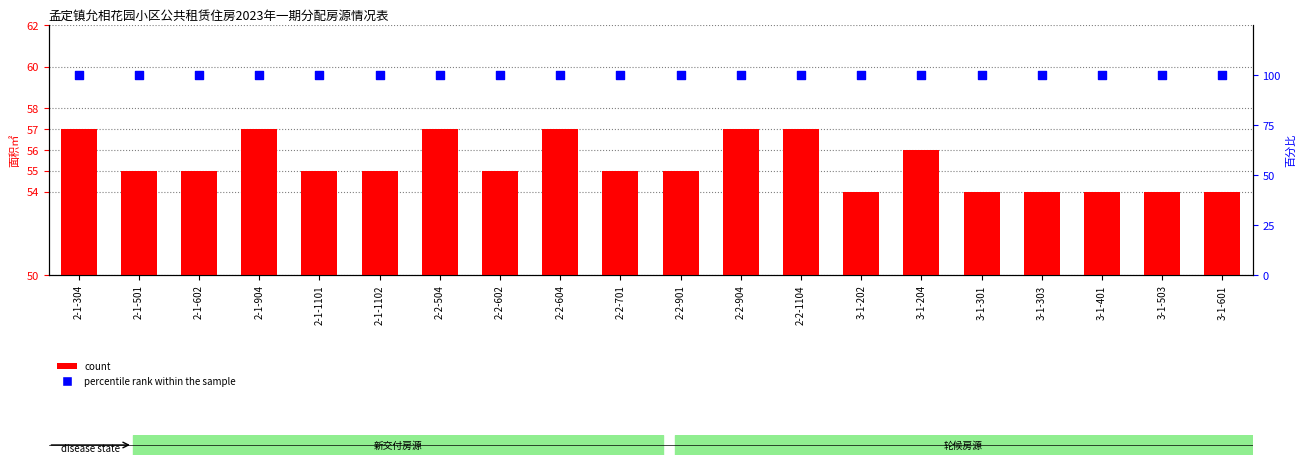

Which series has the widest spread of Y values?

count